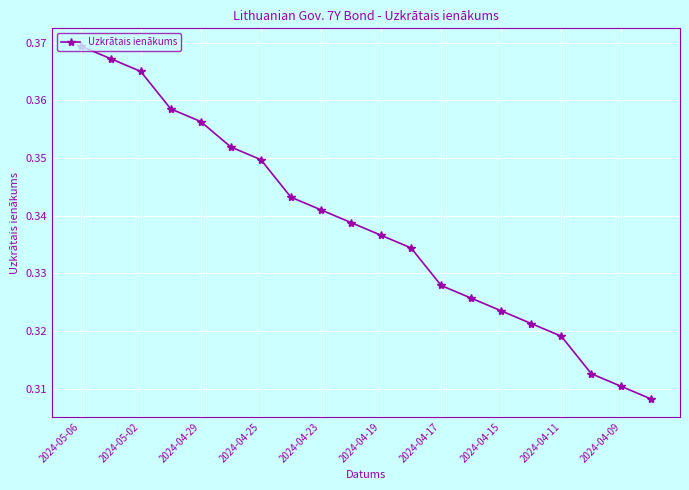

Count the values in the range 0 to 1.

20